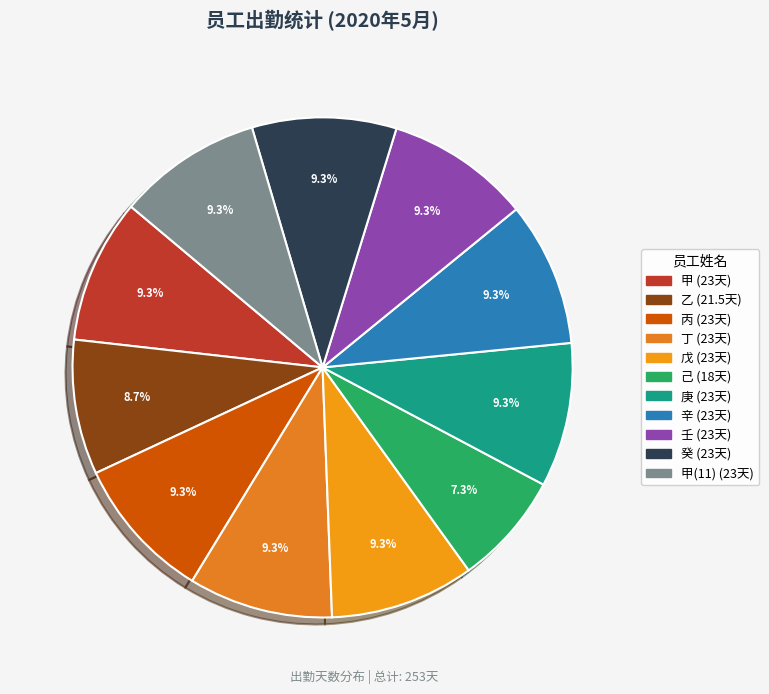

Which slice is the largest?

甲